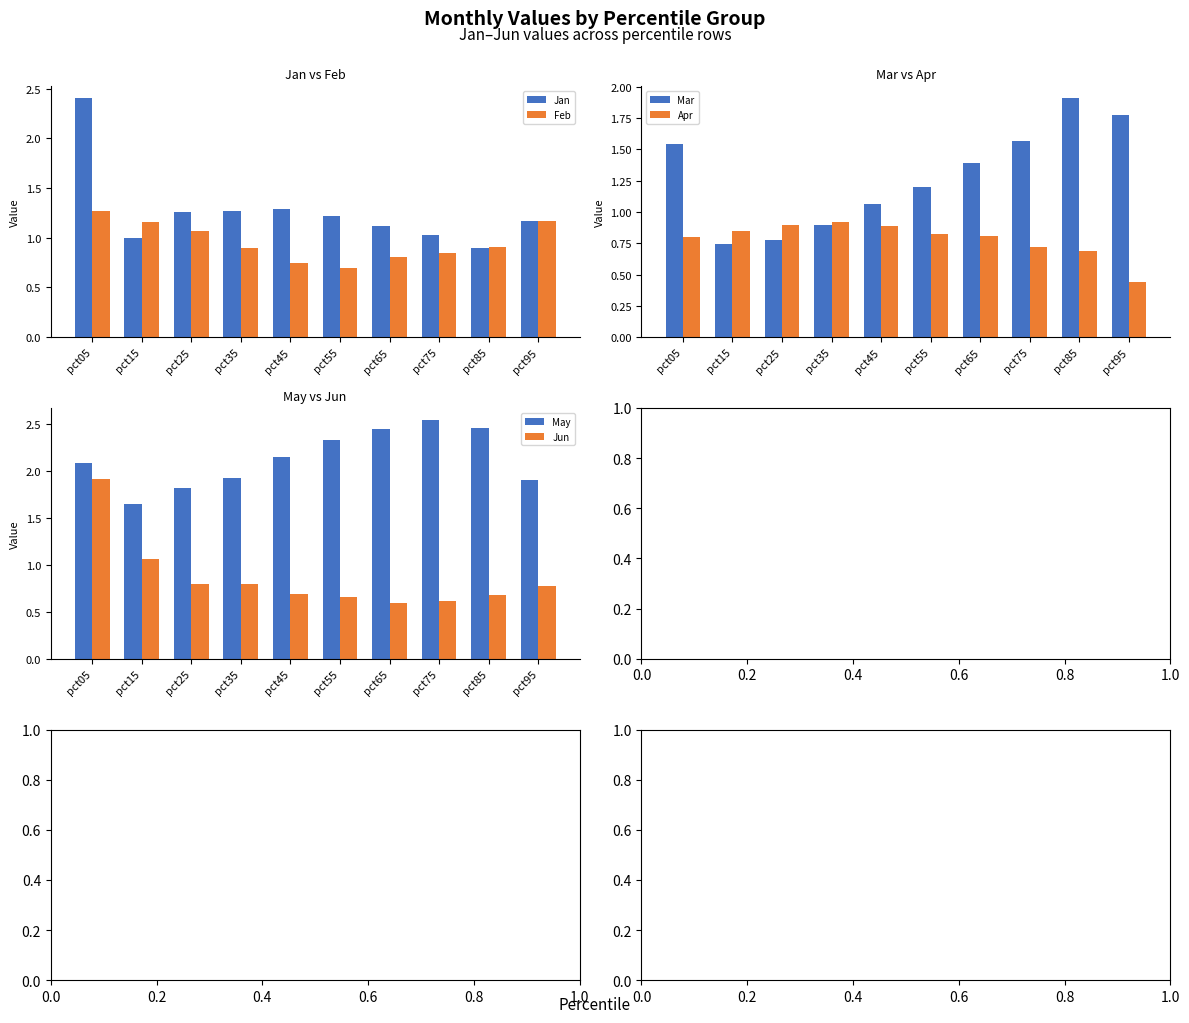

Between pct55 and pct65, which series saw the biggest shift?

Mar